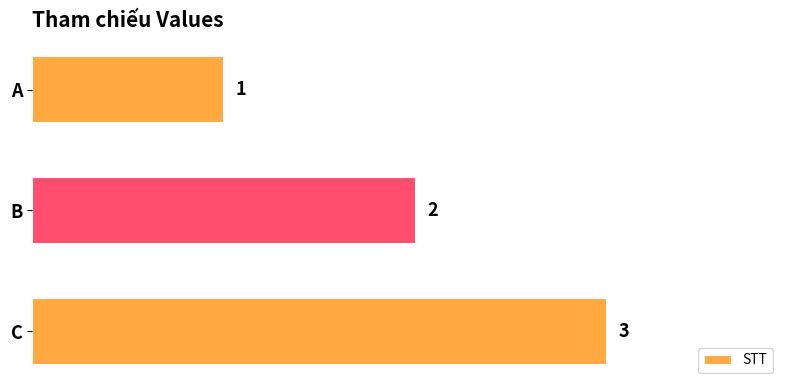

What is the ratio of the value at C to the value at B?

1.5